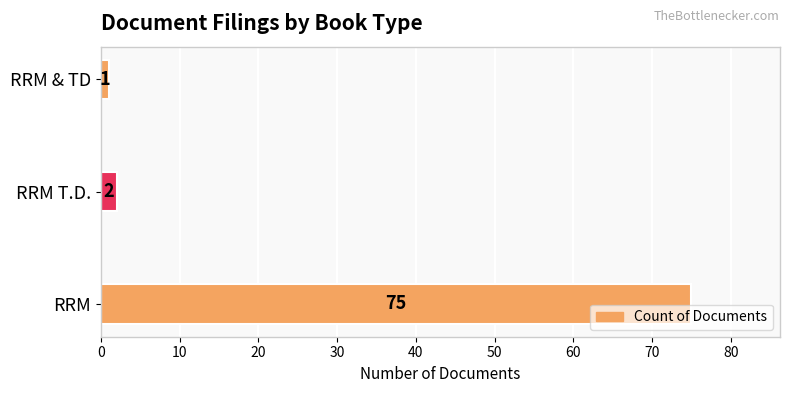

What is the sum of all values?

78